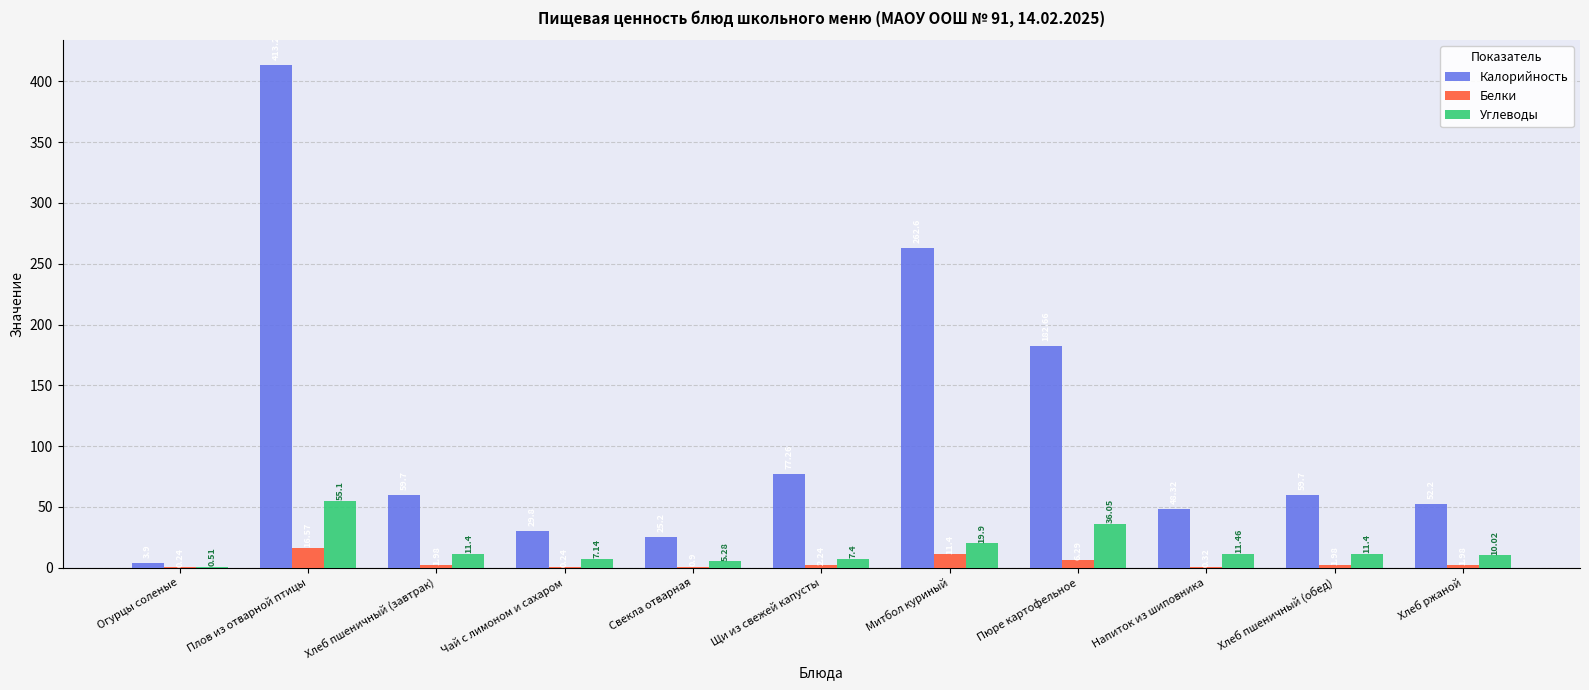

At which label is Калорийность closest to 208?

Пюре картофельное